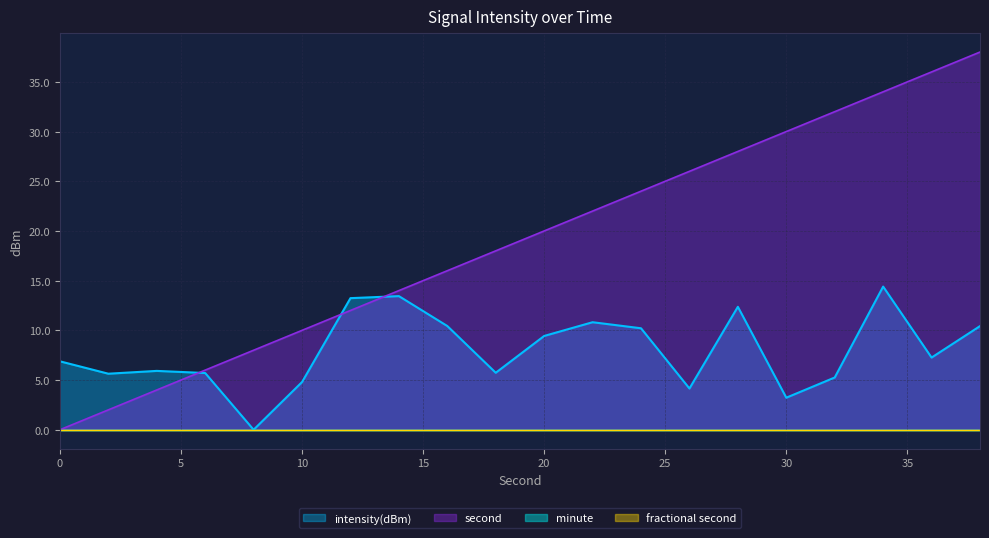

What is the sum of the intensity(dBm) values at 22 and 0?

17.7